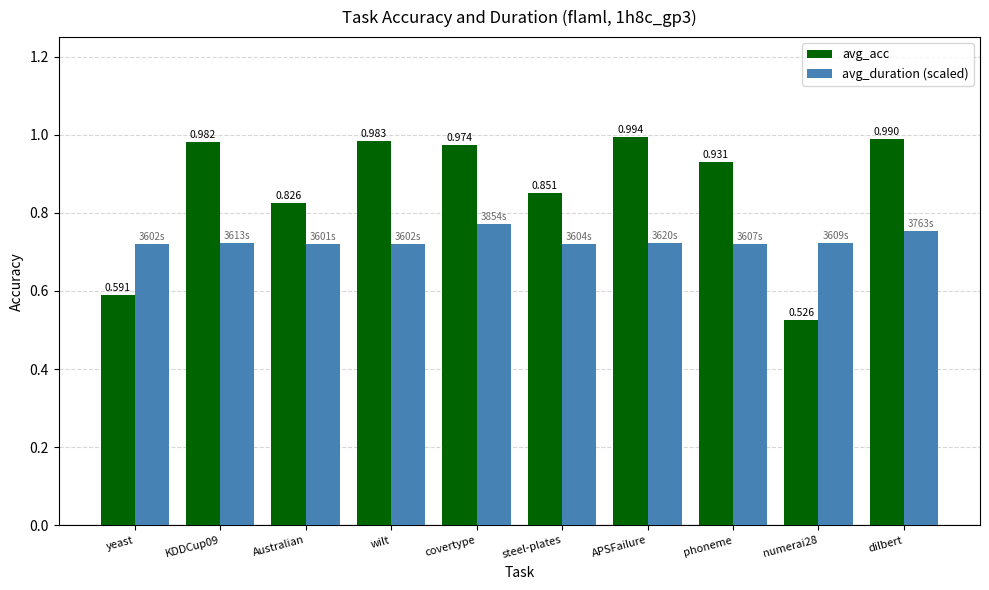

Which series has the largest total across all categories?

avg_acc